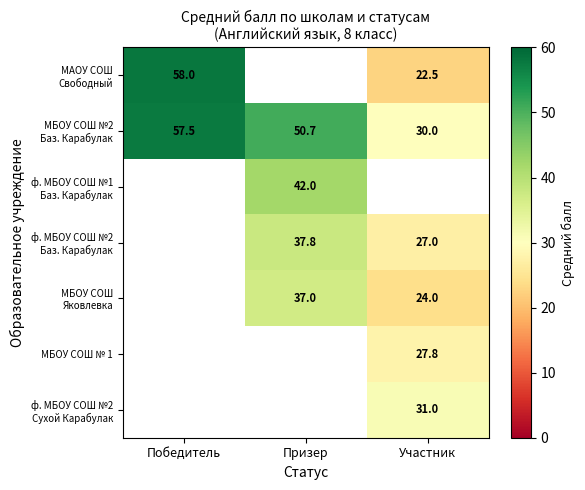

Is it true that МБОУ СОШ № 1 equals 27.8 at Участник?

True